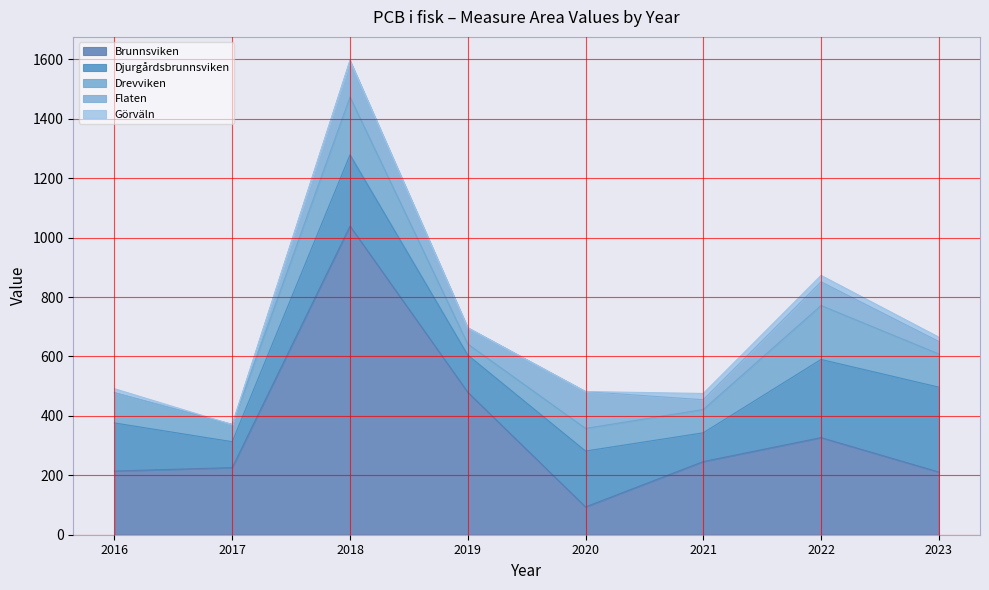

How many lines are shown in the chart?

5